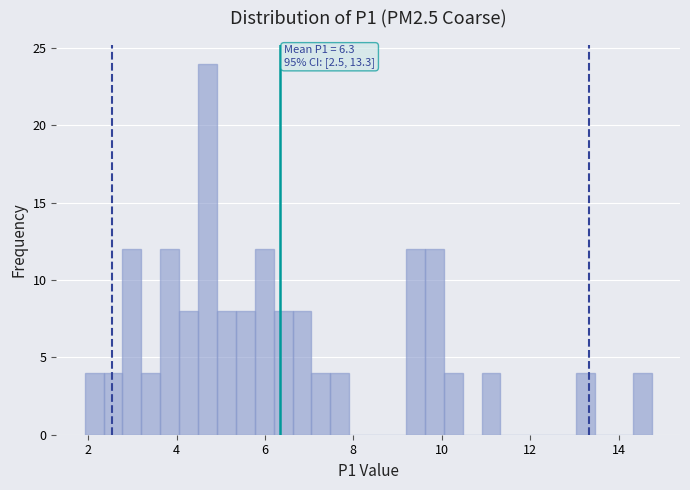

Around what value on the x-axis is the tallest bar? Give the approximate position of its centre, as read against the axis.

4.6